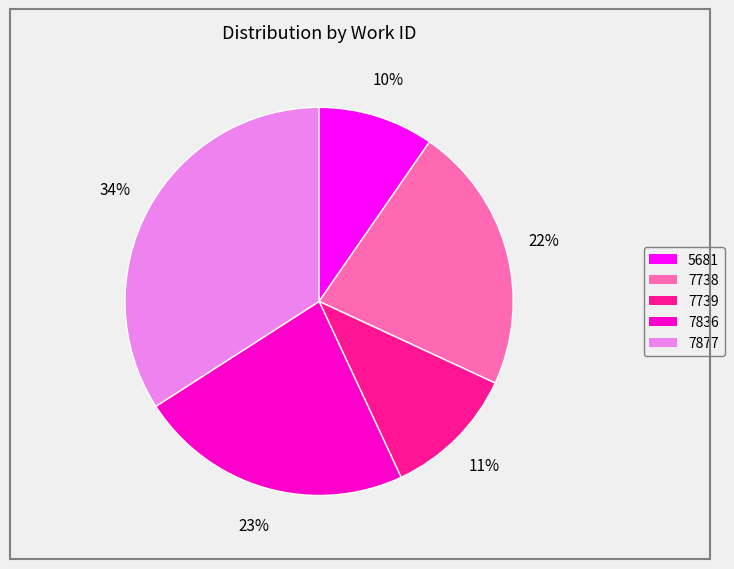

Is there a majority slice in this chart?

No